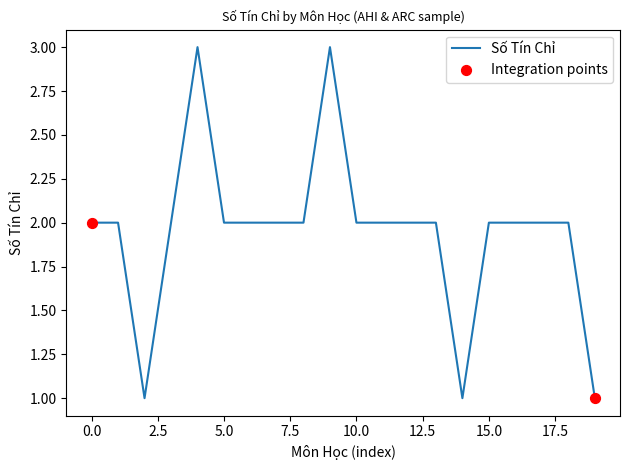

What is the greatest value displayed?

3